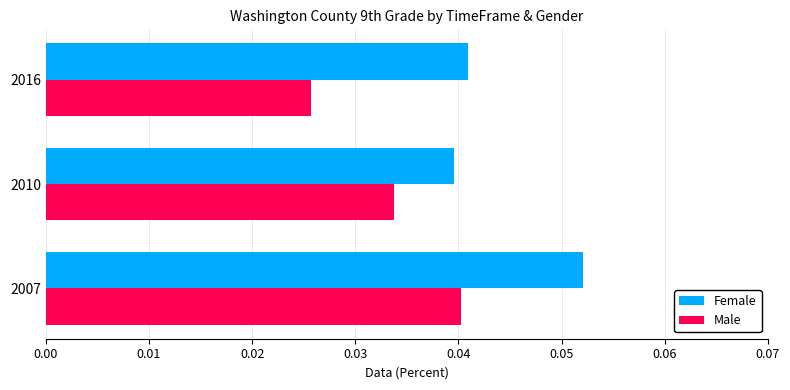

Which series changed the most between 2007 and 2010?

Female